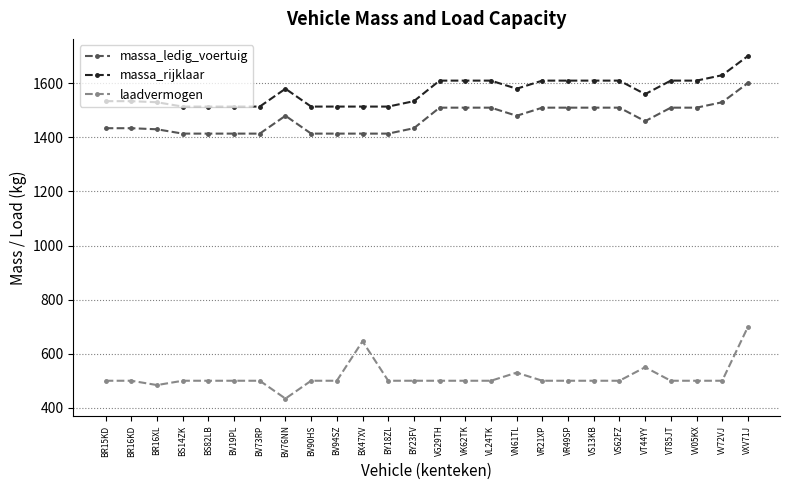

Which category has the lowest value across all series?

BV76NN